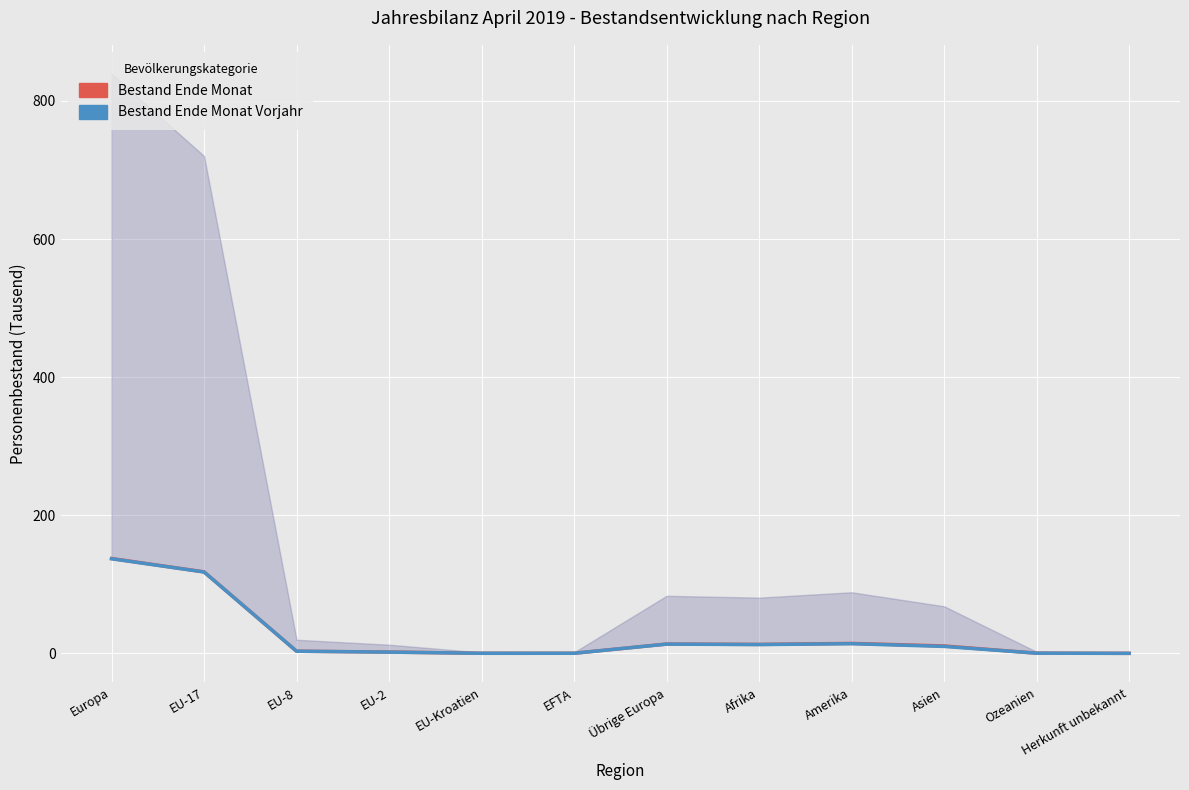

List the series in order of their overall mean, highest first.

Bestand Ende Monat, Bestand Ende Monat Vorjahr